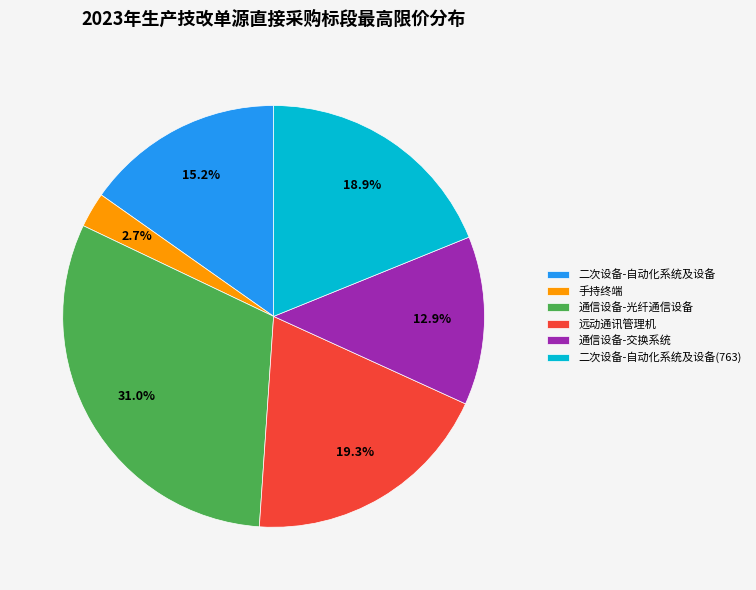

To the nearest percent, what is the difference between the 手持终端 and 通信设备-交换系统 slice percentages?

10%